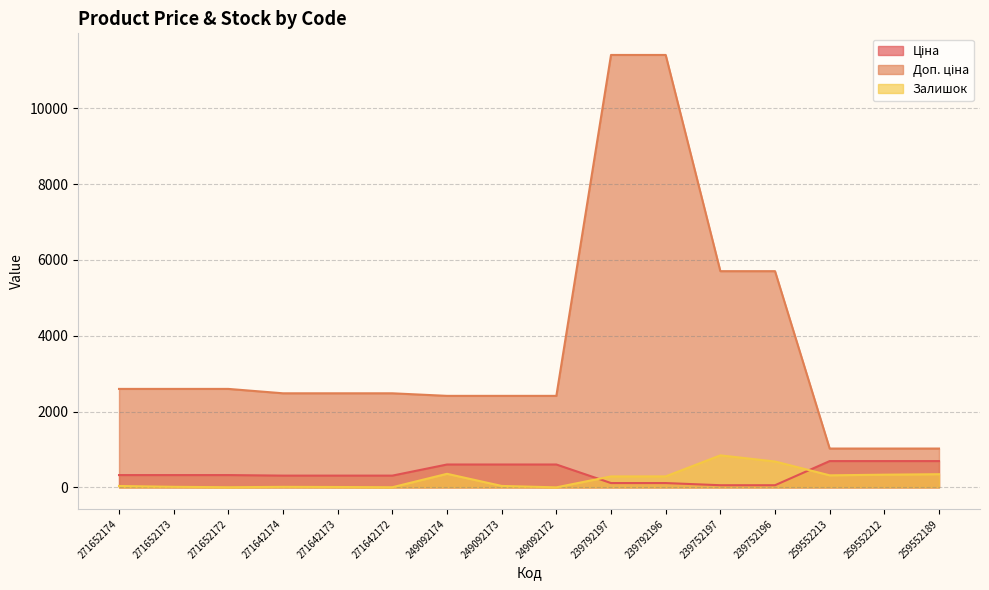

Which has a higher value, 249092173 or 271652174?

249092173